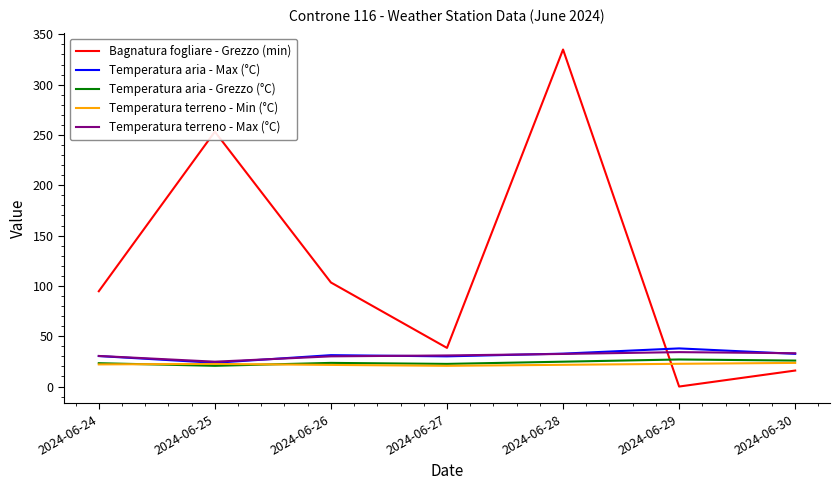

Read the Temperatura aria - Max (°C) value at 2024-06-26.

31.2